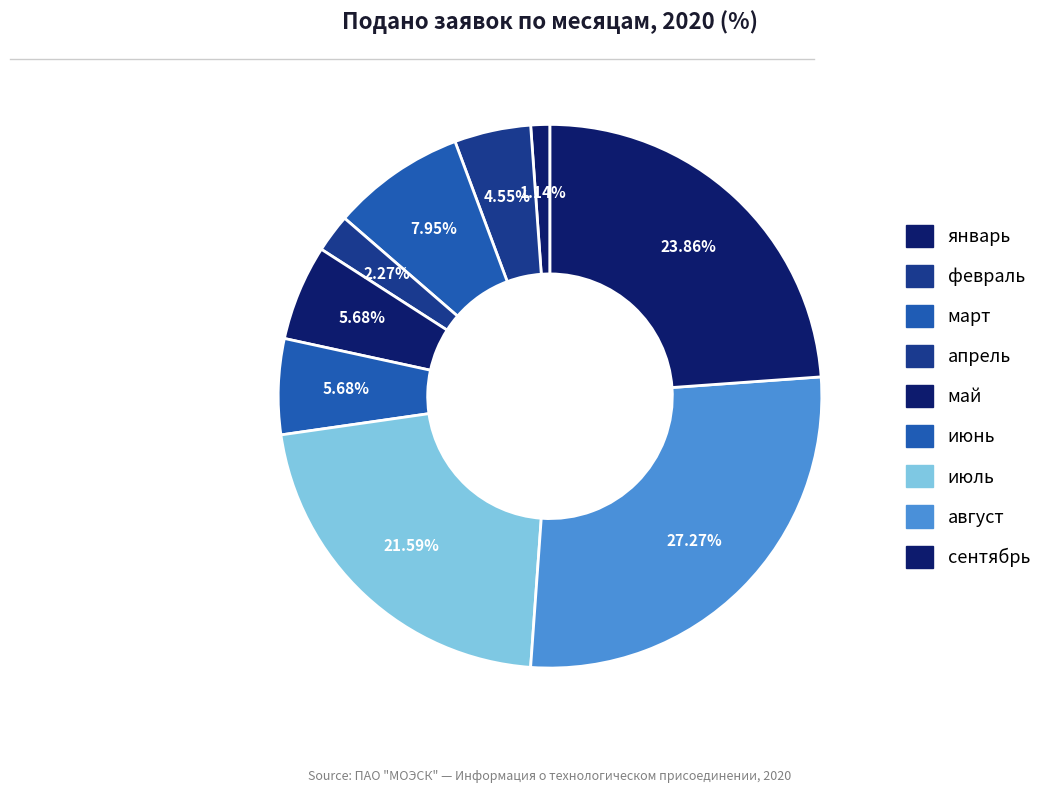

Is there any slice that represents more than half of the pie?

No